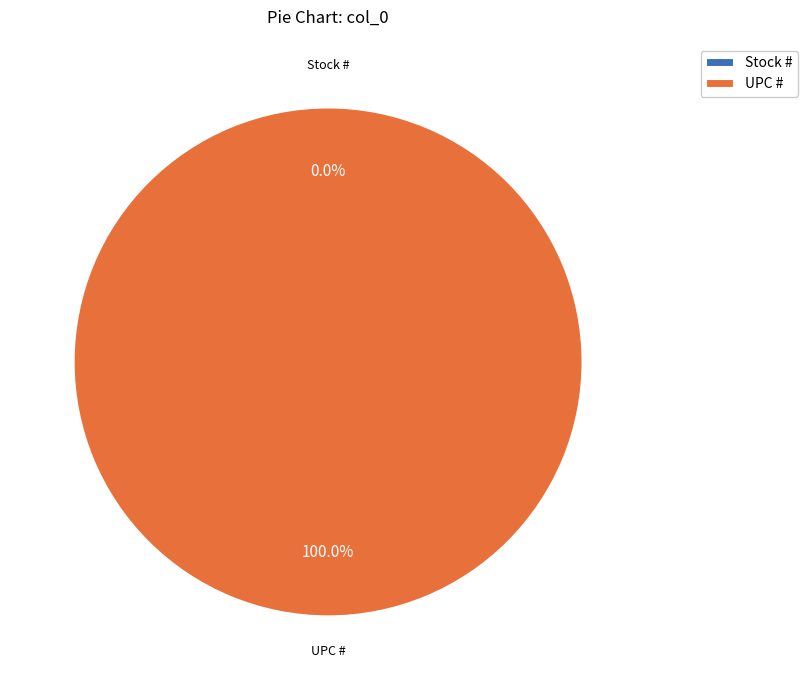

The UPC # slice represents 100% of the pie. True or false?

True